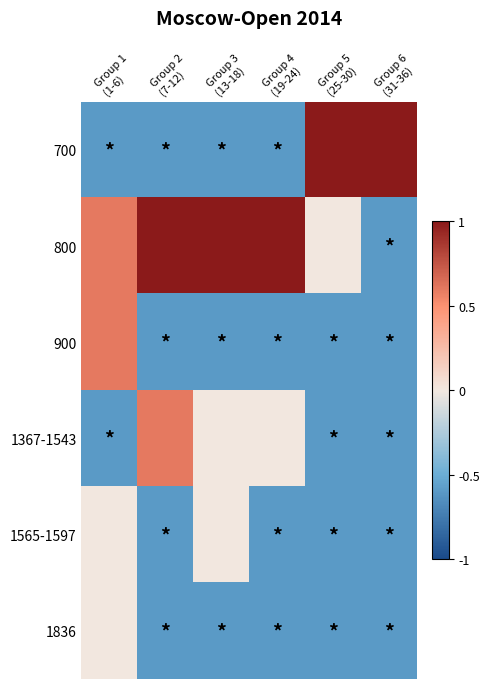

Reading right to left, extract all data points from this chart.

700: Group 6
(31-36)=1.0	Group 5
(25-30)=1.0	Group 4
(19-24)=-0.6	Group 3
(13-18)=-0.6	Group 2
(7-12)=-0.6	Group 1
(1-6)=-0.6
800: Group 6
(31-36)=-0.6	Group 5
(25-30)=0.0	Group 4
(19-24)=1.0	Group 3
(13-18)=1.0	Group 2
(7-12)=1.0	Group 1
(1-6)=0.6
900: Group 6
(31-36)=-0.6	Group 5
(25-30)=-0.6	Group 4
(19-24)=-0.6	Group 3
(13-18)=-0.6	Group 2
(7-12)=-0.6	Group 1
(1-6)=0.6
1367-1543: Group 6
(31-36)=-0.6	Group 5
(25-30)=-0.6	Group 4
(19-24)=0.0	Group 3
(13-18)=0.0	Group 2
(7-12)=0.6	Group 1
(1-6)=-0.6
1565-1597: Group 6
(31-36)=-0.6	Group 5
(25-30)=-0.6	Group 4
(19-24)=-0.6	Group 3
(13-18)=0.0	Group 2
(7-12)=-0.6	Group 1
(1-6)=0.0
1836: Group 6
(31-36)=-0.6	Group 5
(25-30)=-0.6	Group 4
(19-24)=-0.6	Group 3
(13-18)=-0.6	Group 2
(7-12)=-0.6	Group 1
(1-6)=0.0